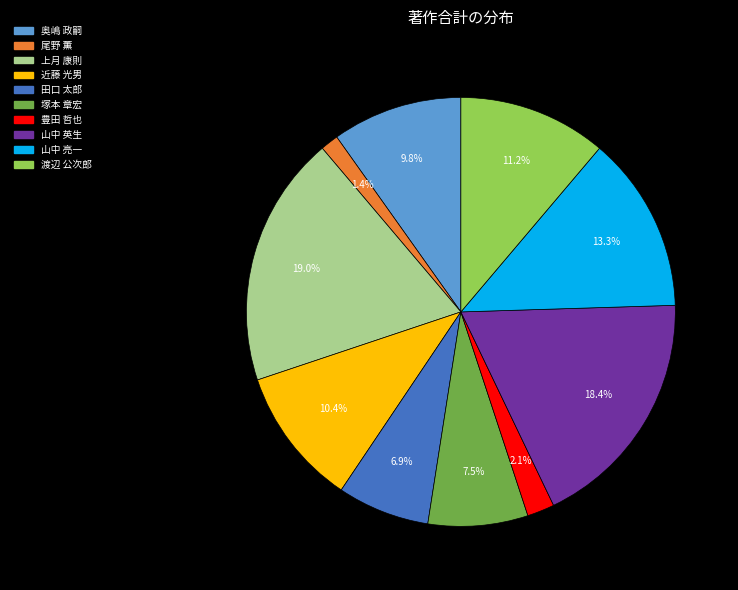

Does 上月 康則 represent more than half of the total?

No